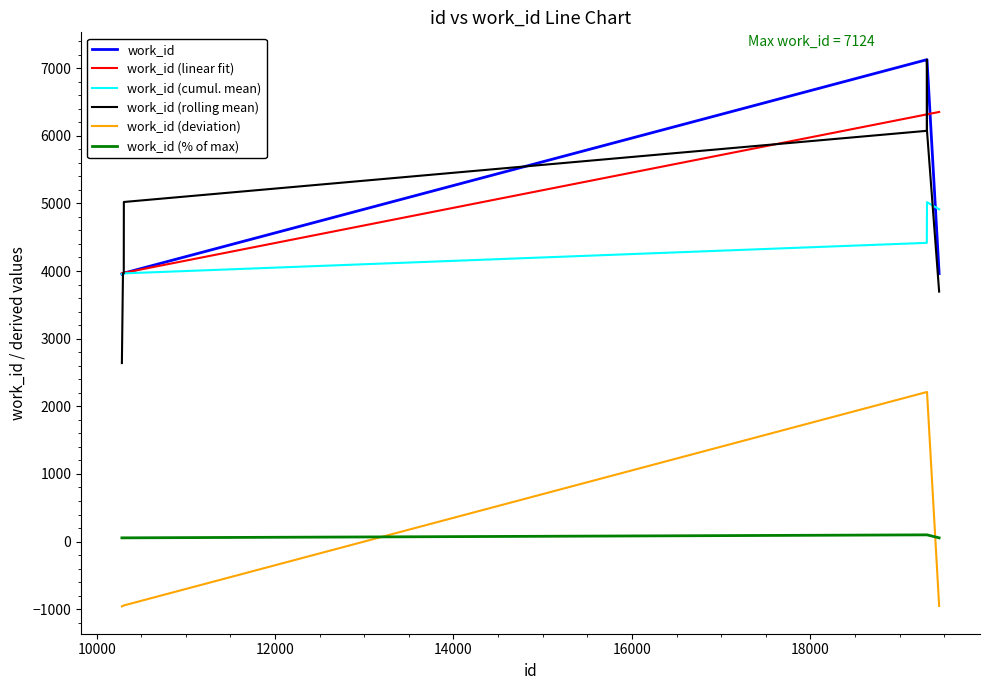

What is the maximum value for work_id (linear fit)?

6351.2